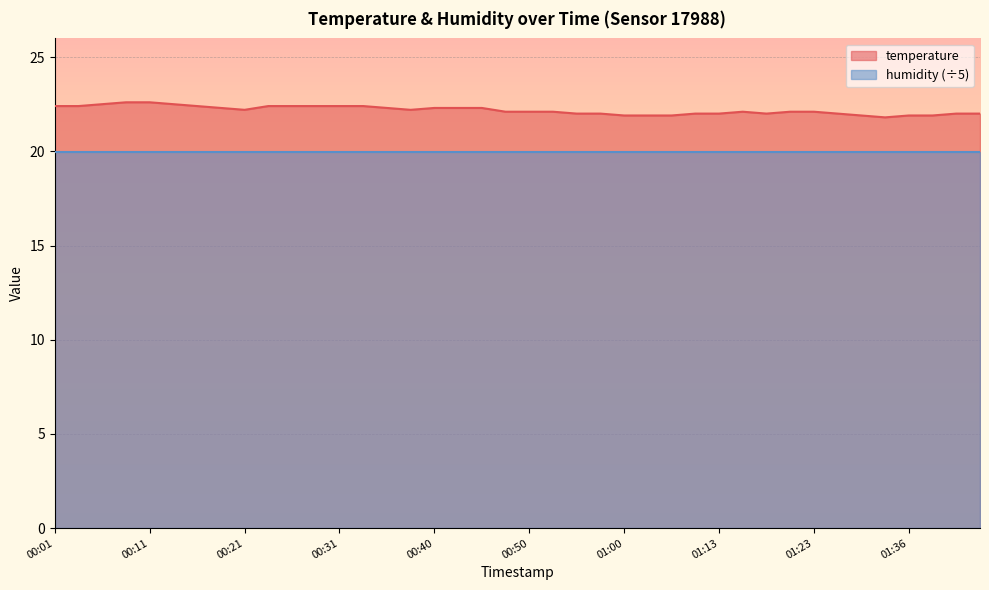

List the labels in order of value, largest first.

00:09, 00:11, 00:06, 00:14, 00:01, 00:04, 00:16, 00:23, 00:26, 00:28, 00:31, 00:33, 00:18, 00:36, 00:40, 00:43, 00:45, 00:21, 00:38, 00:48, 00:50, 00:53, 01:16, 01:21, 01:23, 00:55, 00:58, 01:10, 01:13, 01:18, 01:29, 01:41, 01:44, 01:00, 01:03, 01:05, 01:31, 01:36, 01:39, 01:34